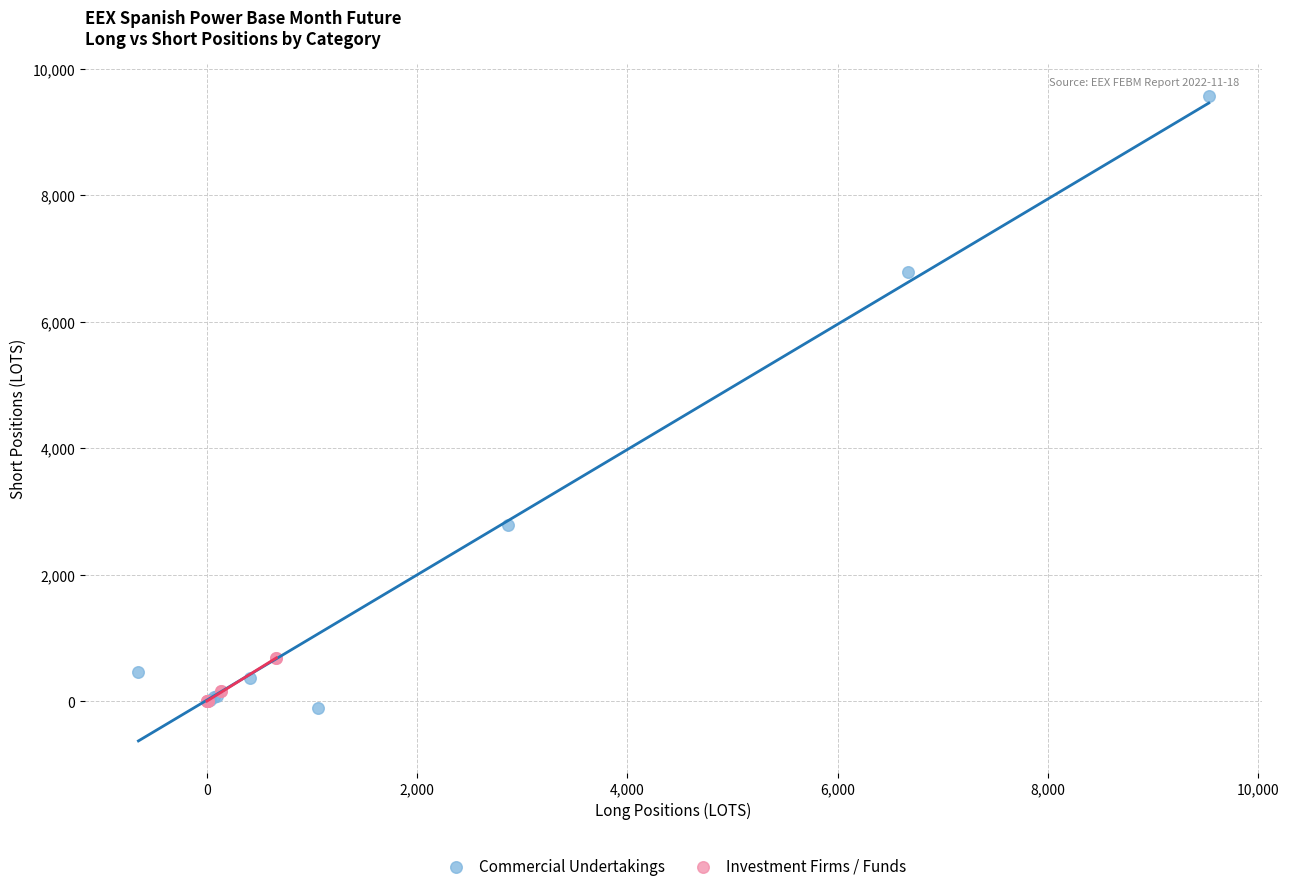

Which series contains the highest Y value?

Commercial Undertakings